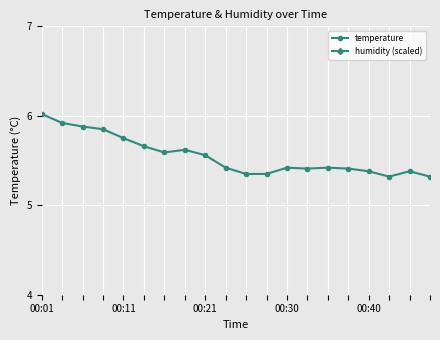

What is the highest value of the temperature series?

6.0